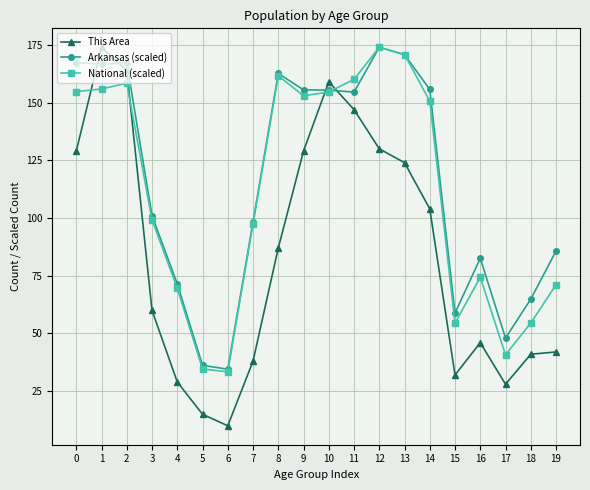

True or false: Arkansas (scaled) and This Area cross at least once.

True